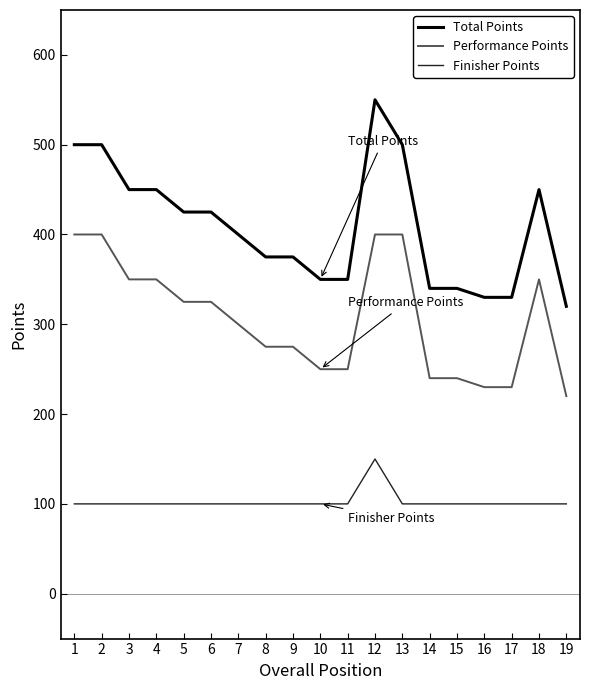

What is the total value across all series at 10?

700